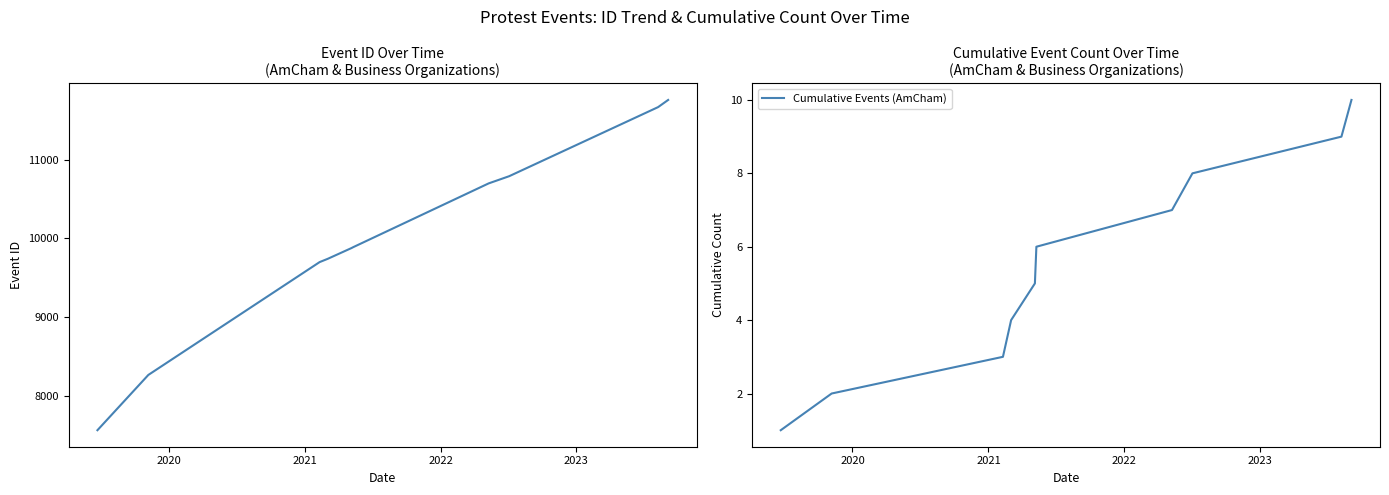

Count the number of categories in the chart.

10